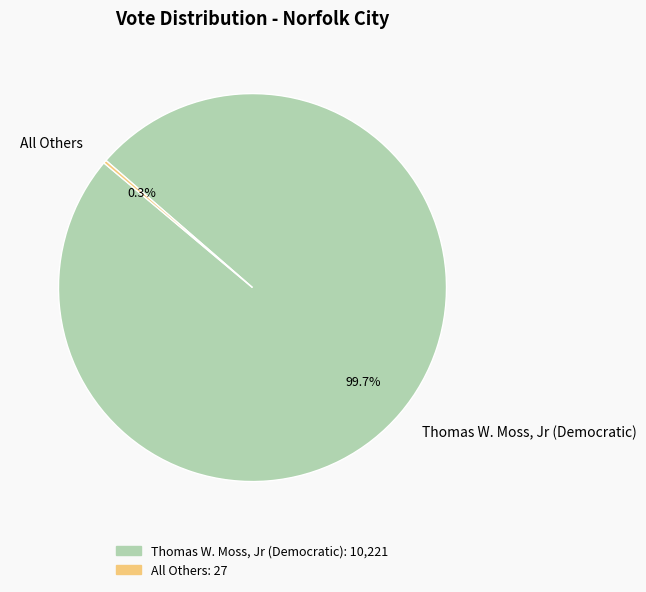

Which category has the biggest portion of the pie?

Thomas W. Moss, Jr (Democratic)